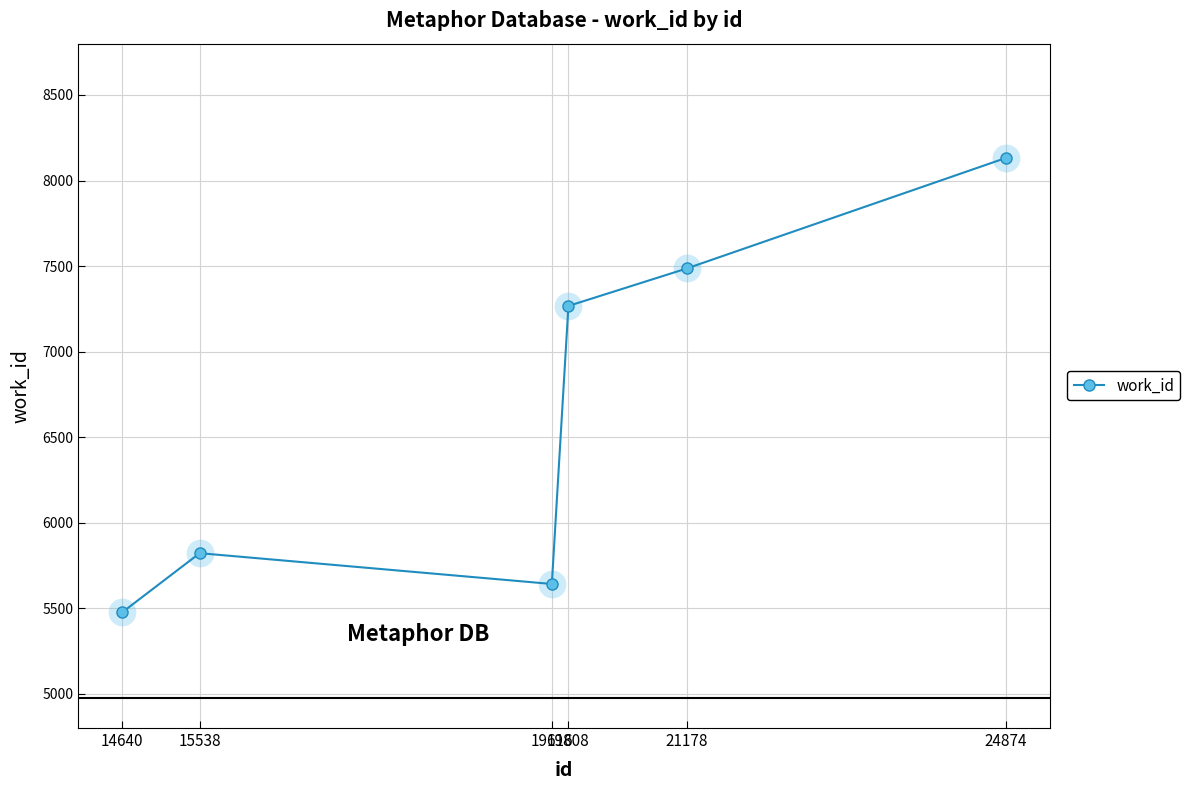

Which category has the lowest value across all series?

14640